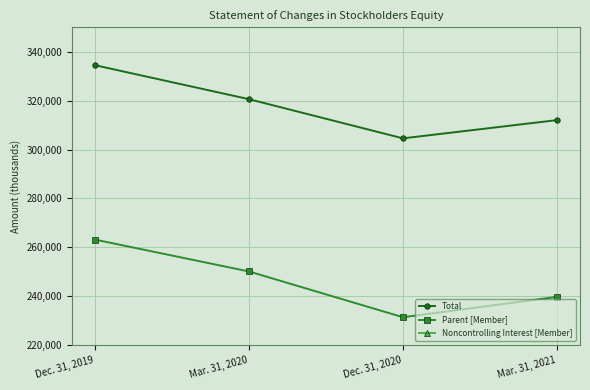

Read the Noncontrolling Interest [Member] value at Mar. 31, 2020.

70455